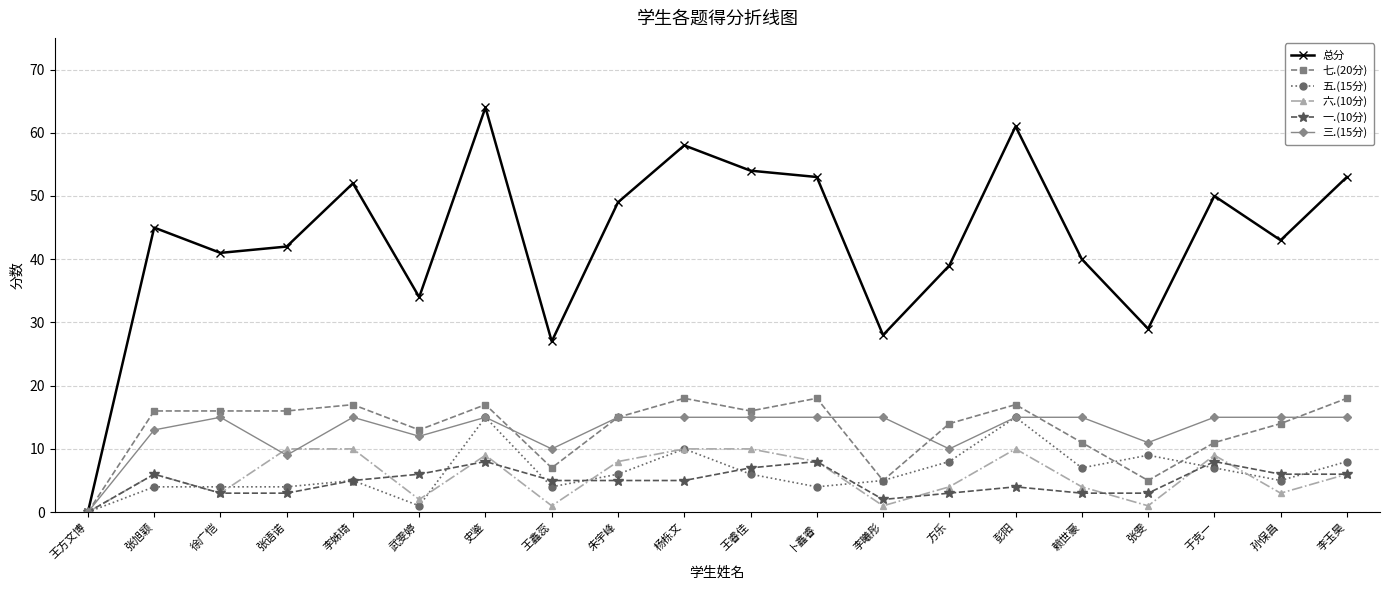

Which series has the largest total across all categories?

总分